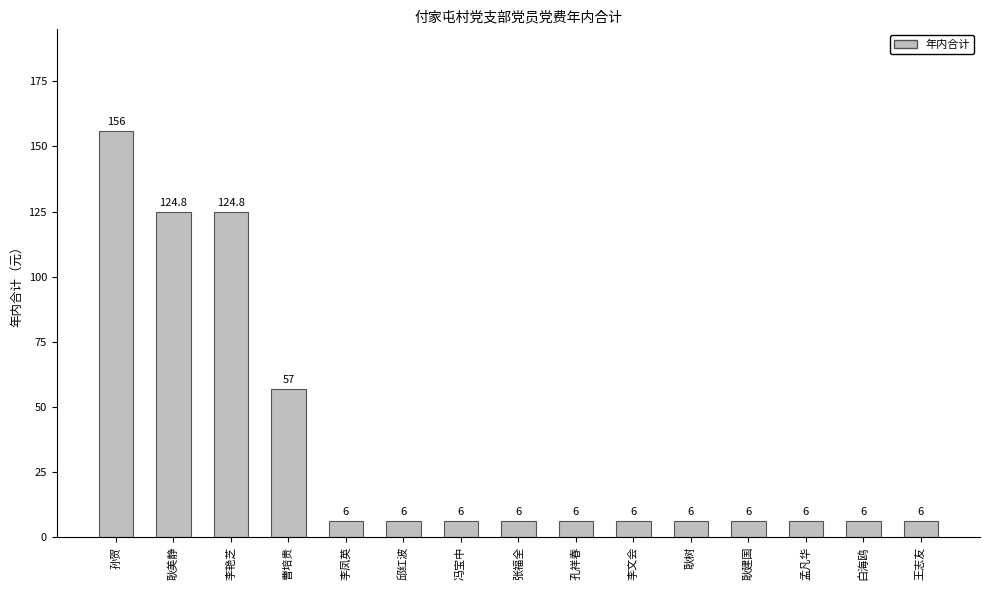

What is the difference between the second highest and second lowest values?

118.8